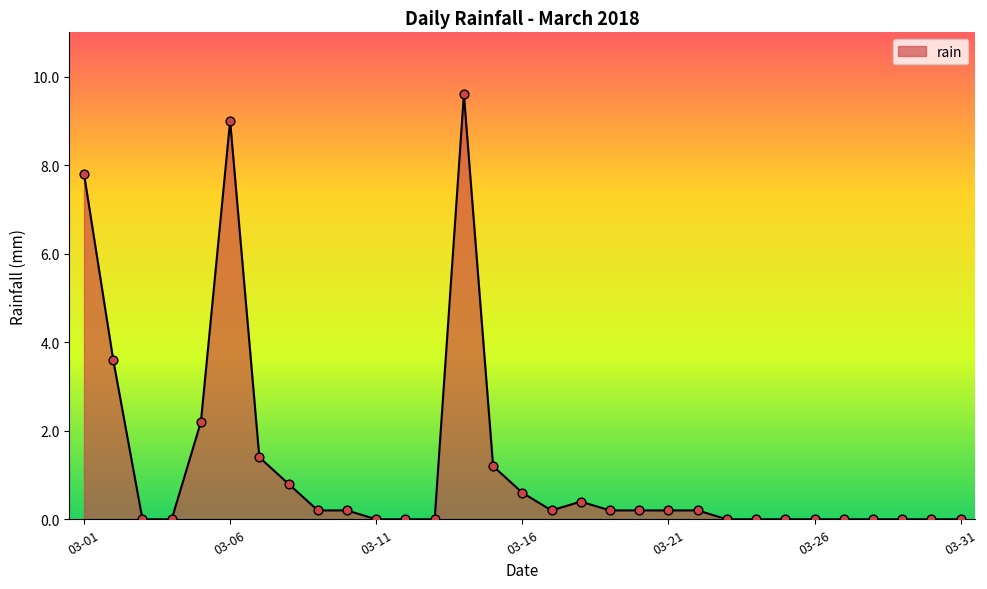

What is the greatest value displayed?

9.6